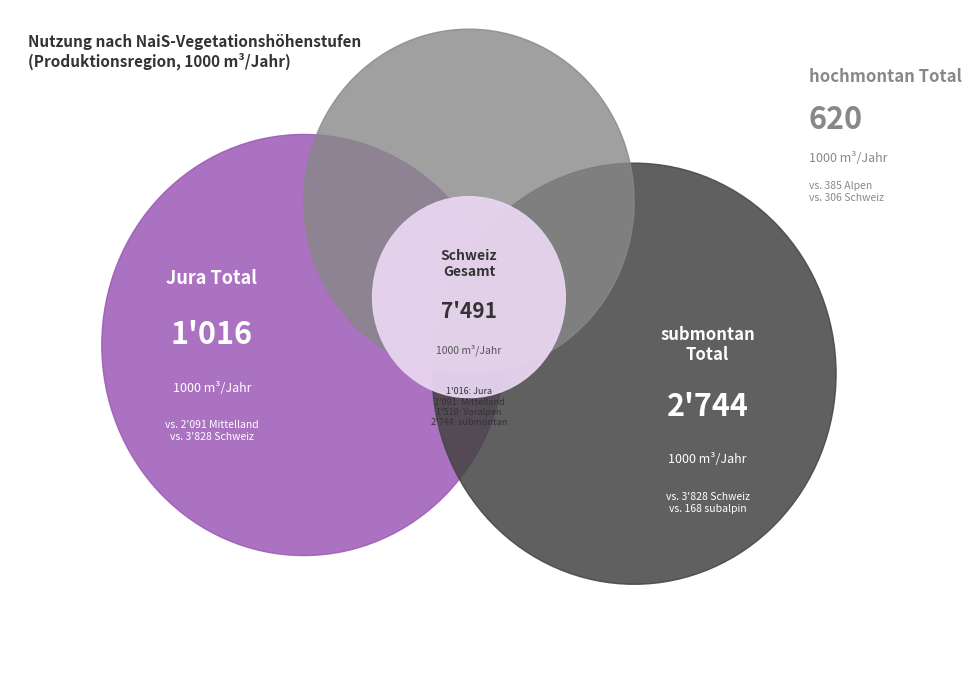

Which has a higher value, obersubalpin Total or submontan Total?

submontan Total